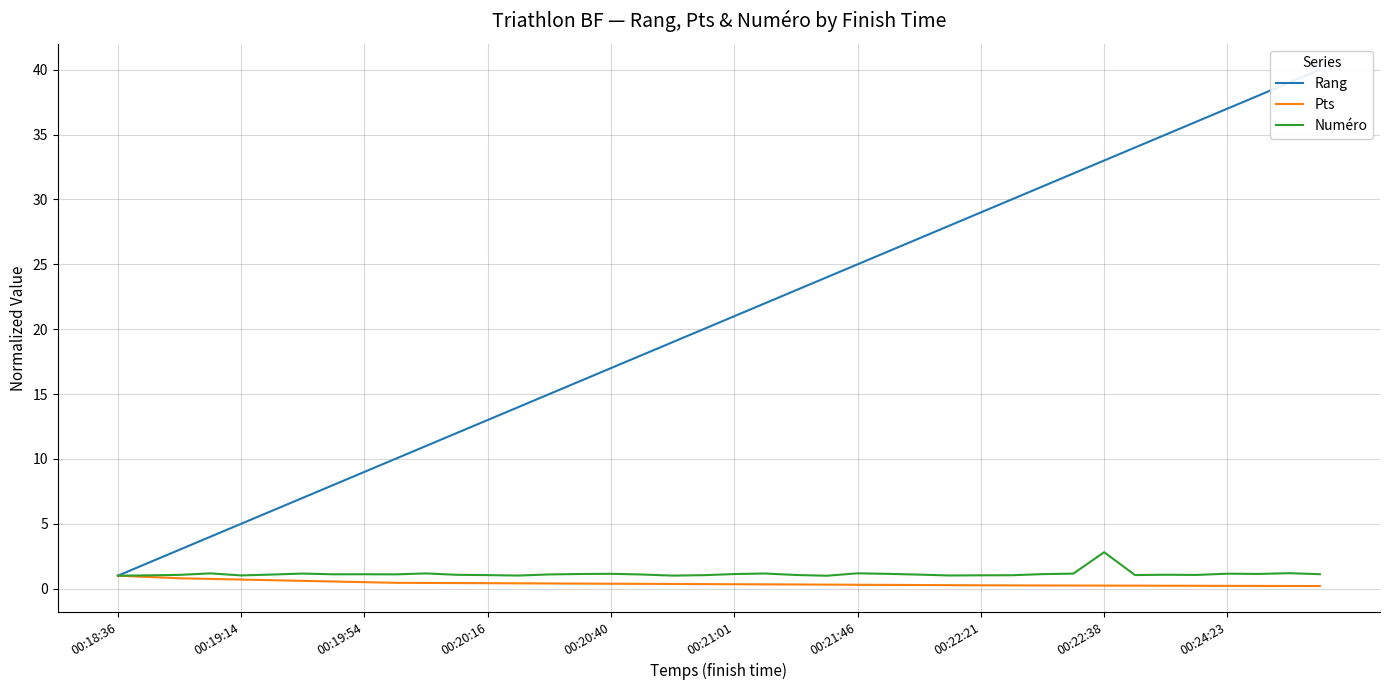

How many values in the Rang series exceed 21?

19